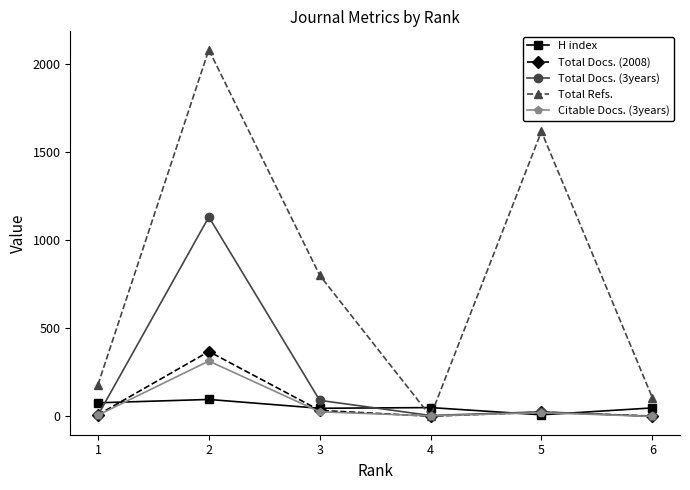

Count the number of categories in the chart.

6